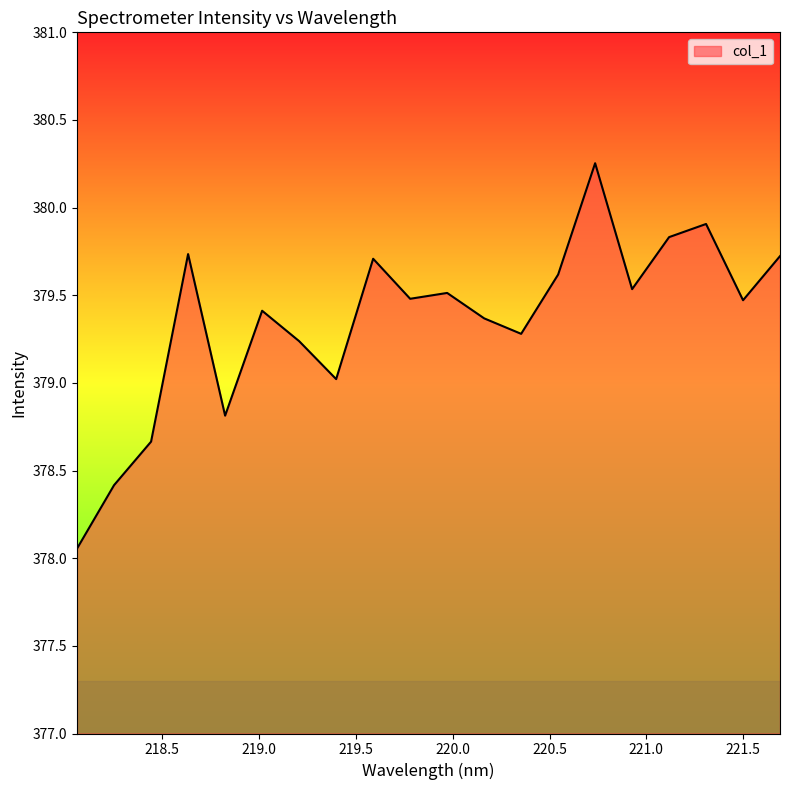

What is the difference between the maximum and minimum values?

2.2